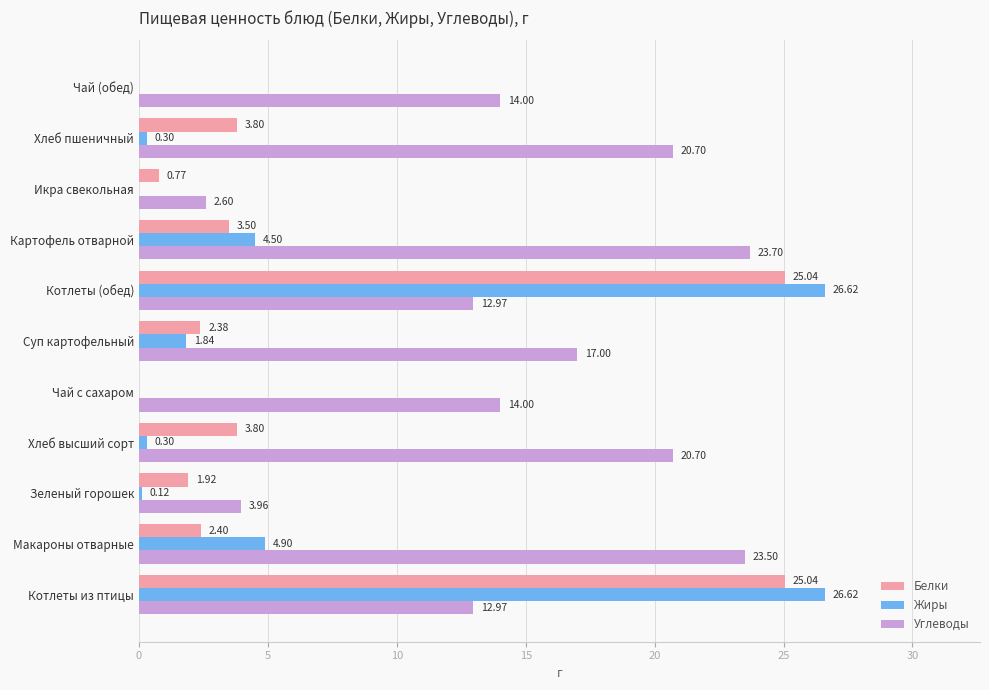

Where is Жиры nearest to the value 13?

Макароны отварные